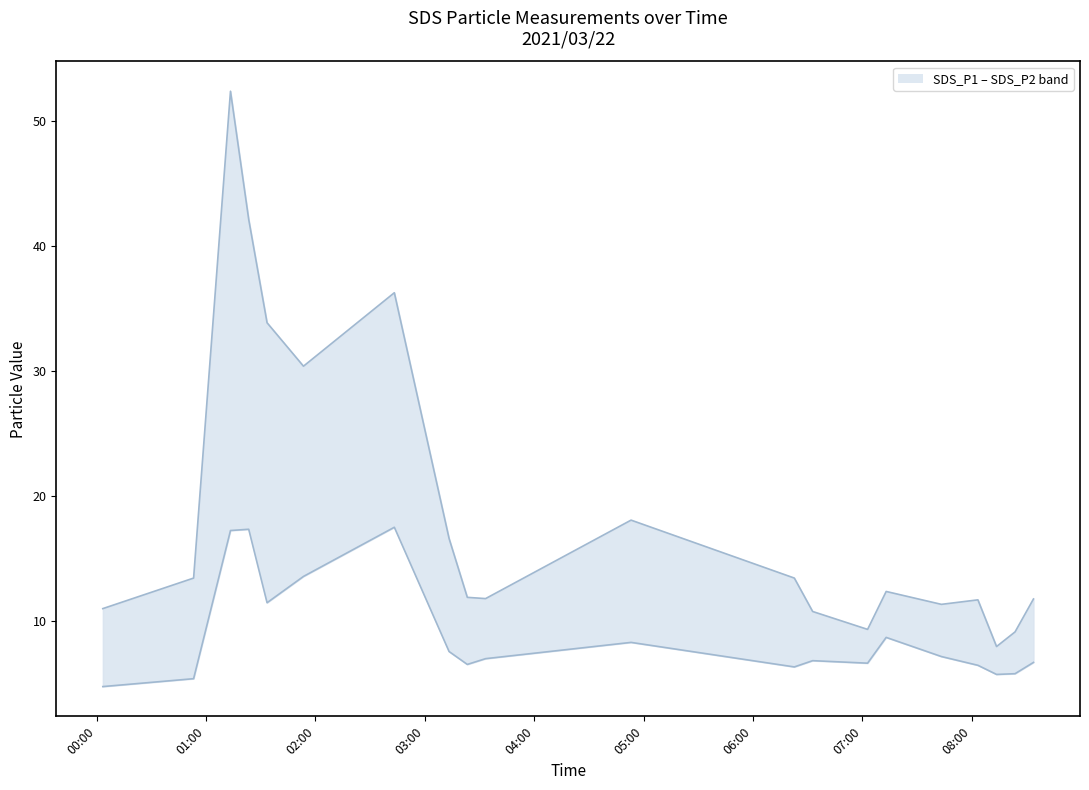

True or false: SDS_P2 lower and SDS_P1 upper cross at least once.

False